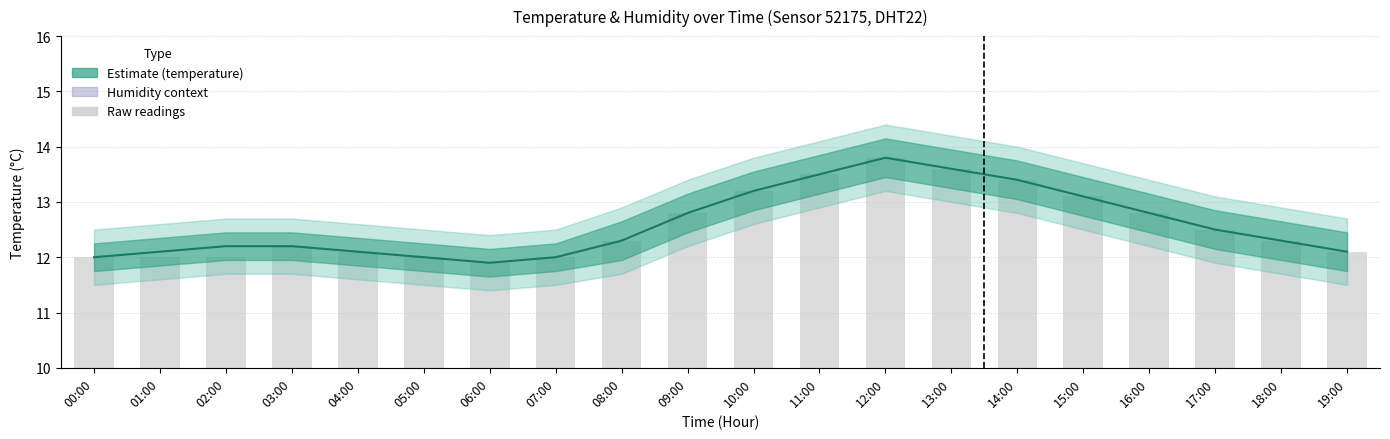

Does the chart contain stacked bars?

No